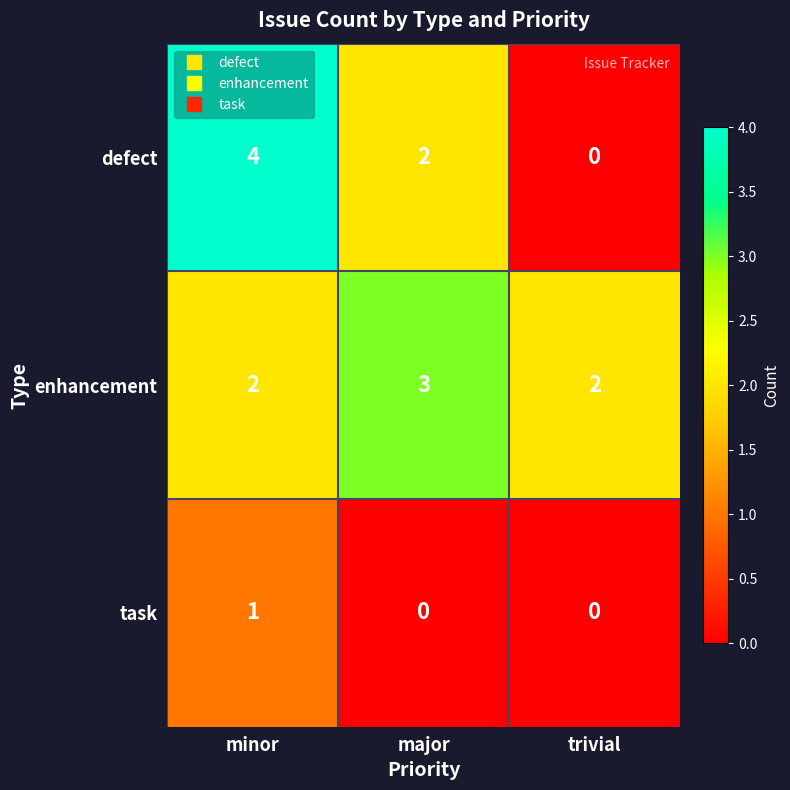

True or false: defect has a value of 3 at major.

False